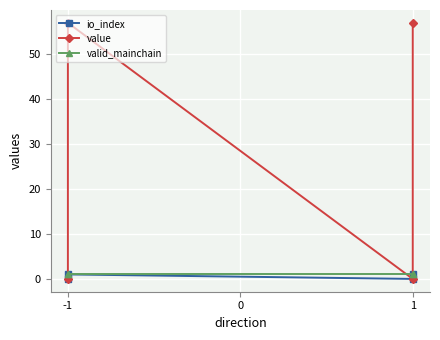

Is this an area chart (filled region under the line)?

No